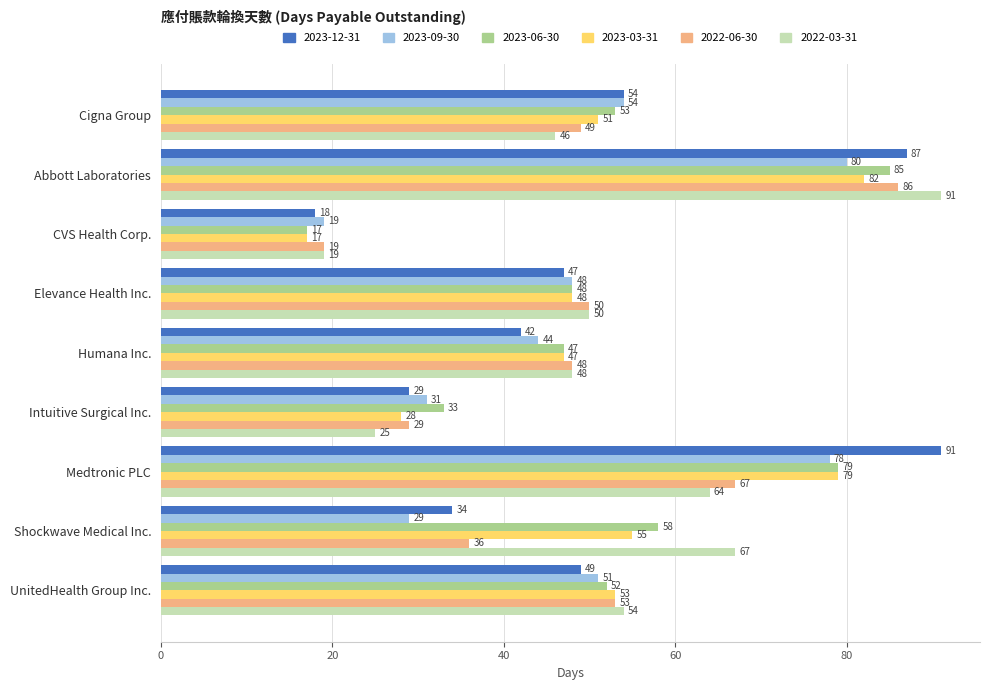

Rank the categories by 2022-06-30 value from highest to lowest.

Abbott Laboratories, Medtronic PLC, UnitedHealth Group Inc., Elevance Health Inc., Cigna Group, Humana Inc., Shockwave Medical Inc., Intuitive Surgical Inc., CVS Health Corp.